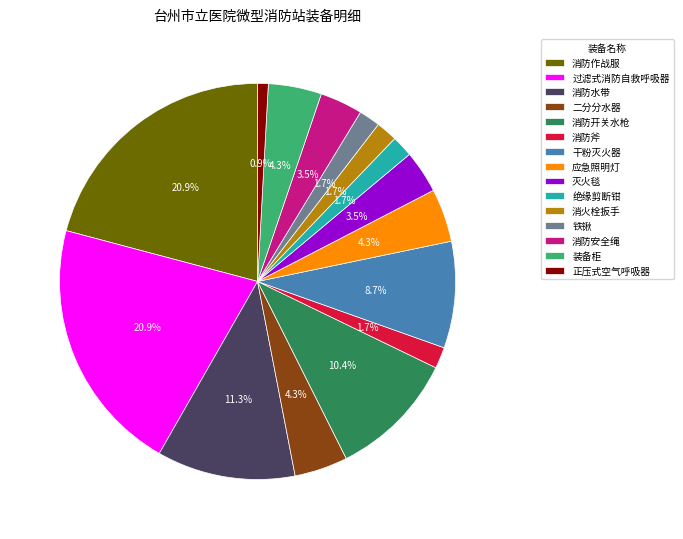

Count the number of slices in the pie.

15